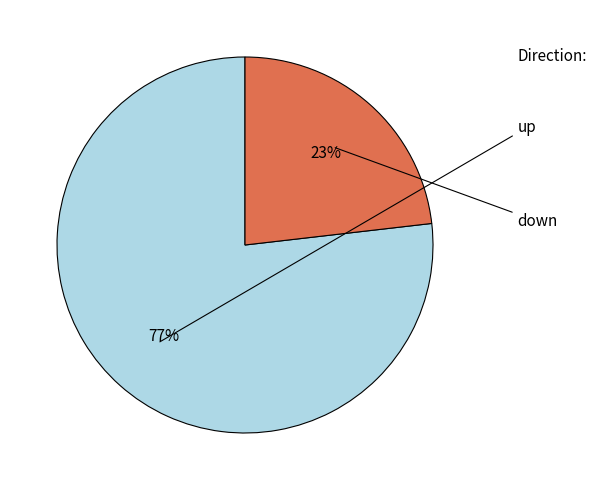

Does any single category account for the majority?

Yes